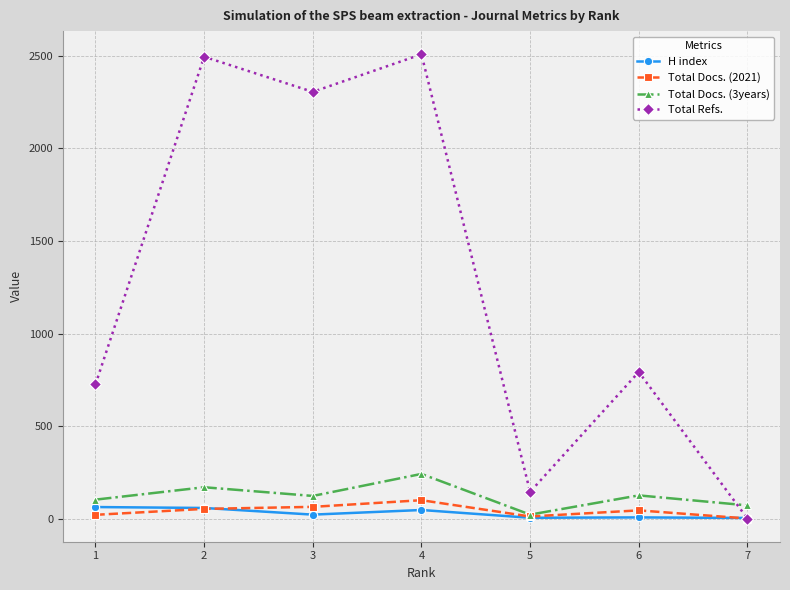

What is the average value of the Total Docs. (3years) series?

122